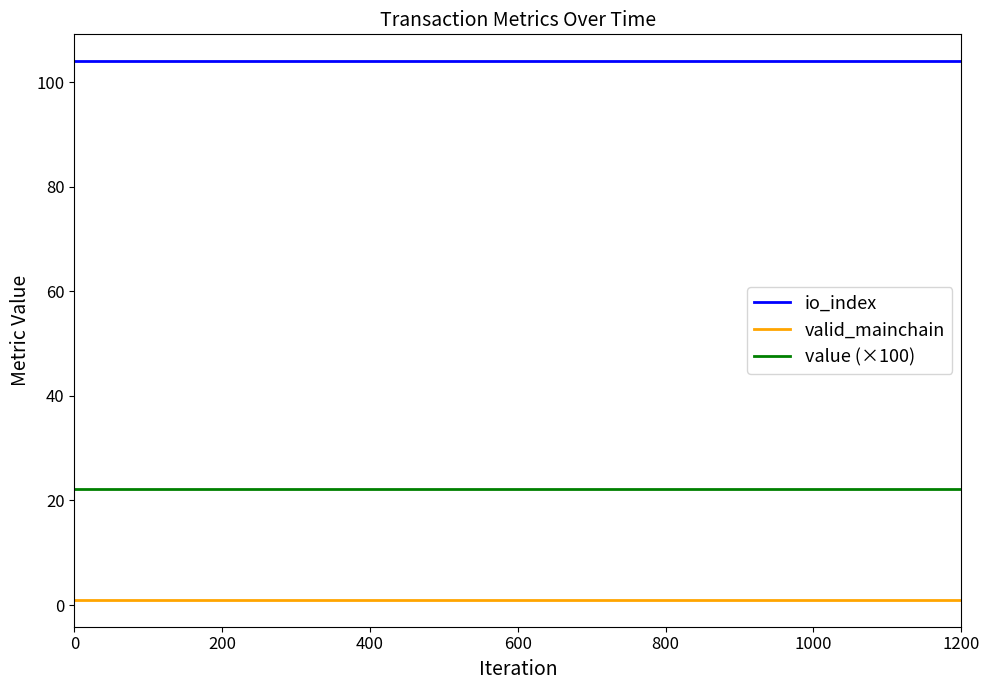

List the series in order of their peak value, lowest first.

valid_mainchain, value (×100), io_index